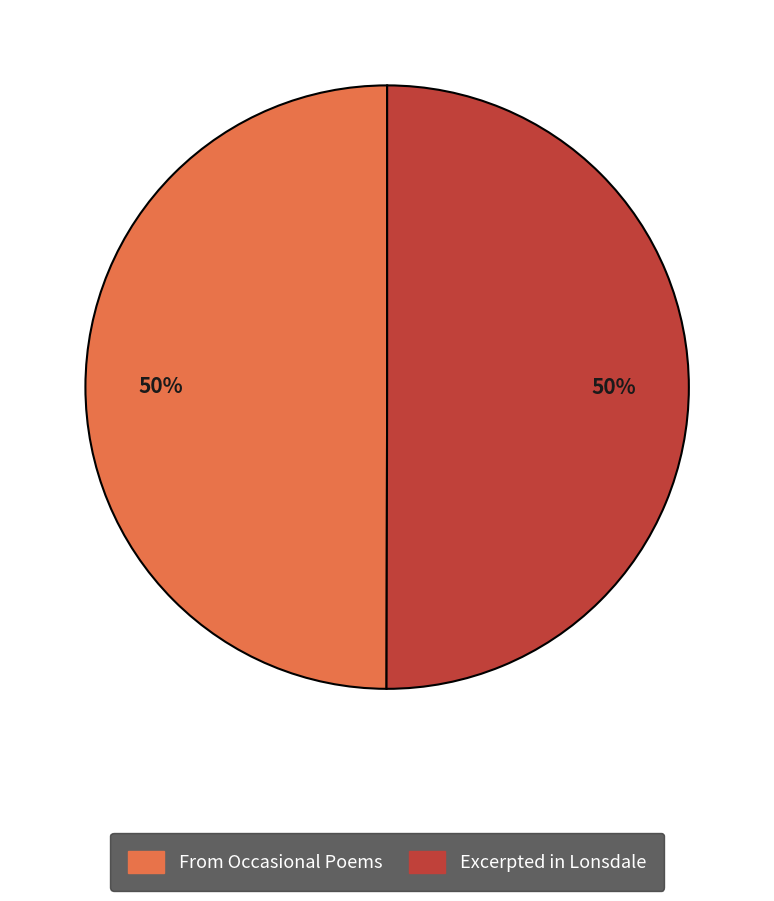

To the nearest percent, what is the combined percentage of Excerpted in Lonsdale and From Occasional Poems?

100%